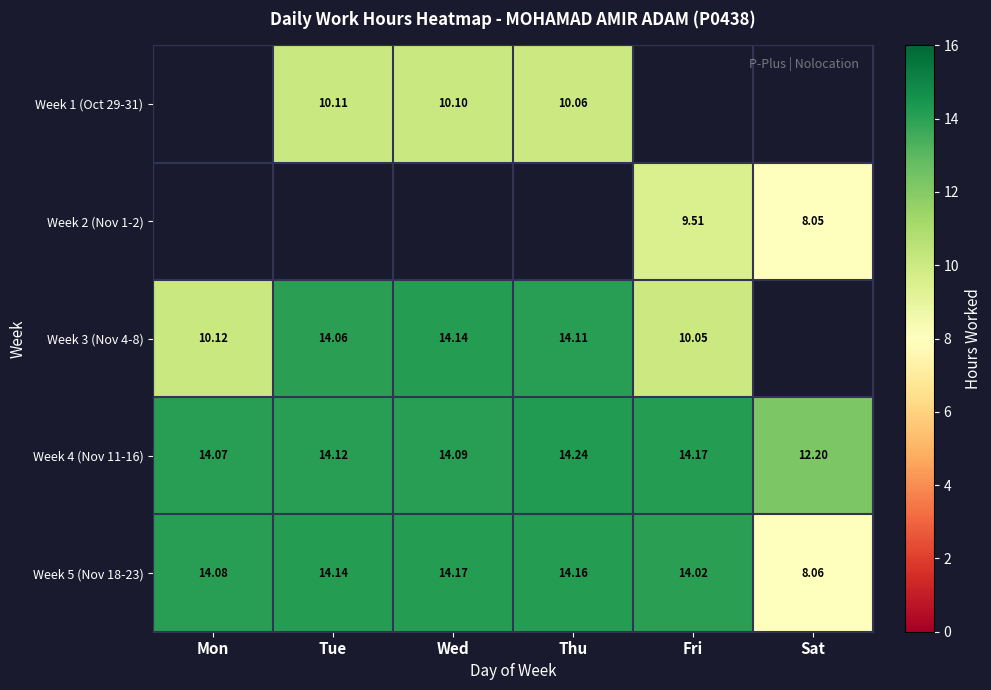

Is it true that Week 5 (Nov 18-23) equals 5.1 at Sat?

False